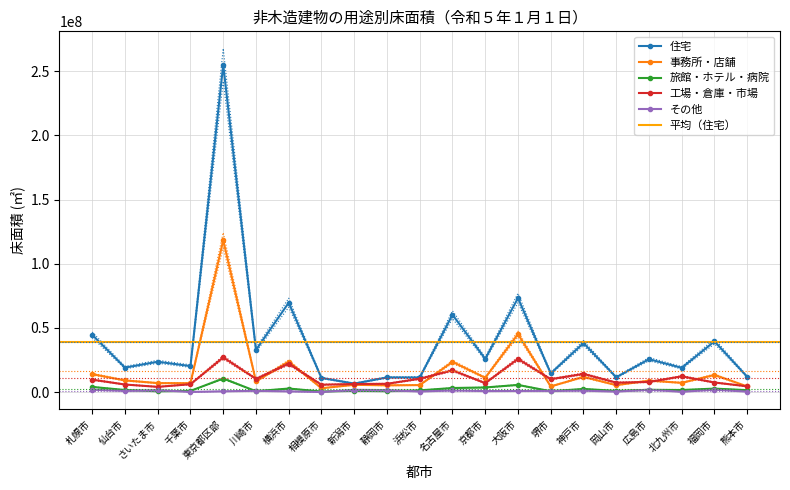

Which series changed the most between 仙台市 and 川崎市?

住宅